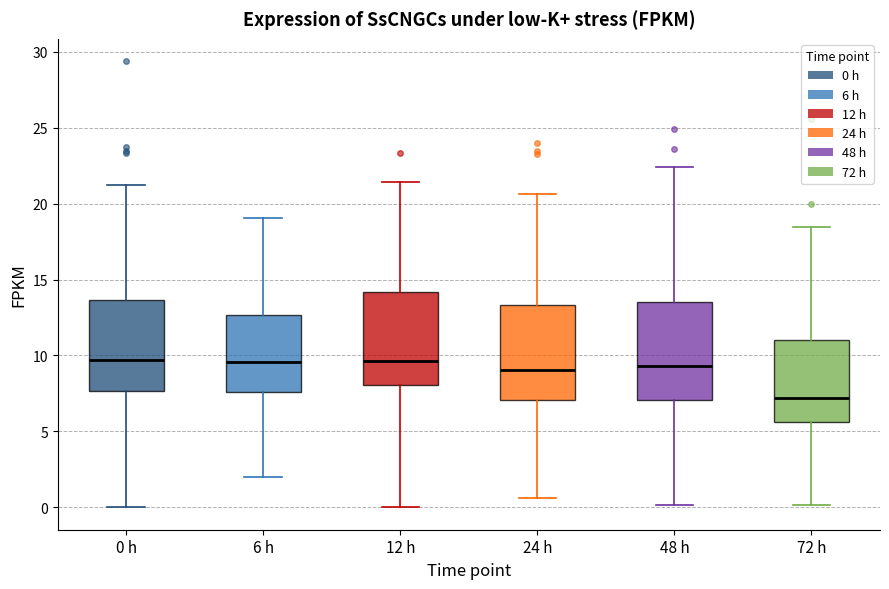

Reading left to right, read every box against the y-axis: the position of its median line, the range the box covers, and the ends of its whiskers. The values are not printed on the chart, so give them approximately, as read against the axis.

0 h: median 9.5, box 7.5 to 13.5, whiskers 0.0 to 21.0
6 h: median 9.5, box 7.5 to 12.5, whiskers 2.0 to 19.0
12 h: median 9.5, box 8.0 to 14.0, whiskers 0.0 to 21.5
24 h: median 9.0, box 7.0 to 13.5, whiskers 0.5 to 20.5
48 h: median 9.5, box 7.0 to 13.5, whiskers 0.0 to 22.5
72 h: median 7.0, box 5.5 to 11.0, whiskers 0.0 to 18.5